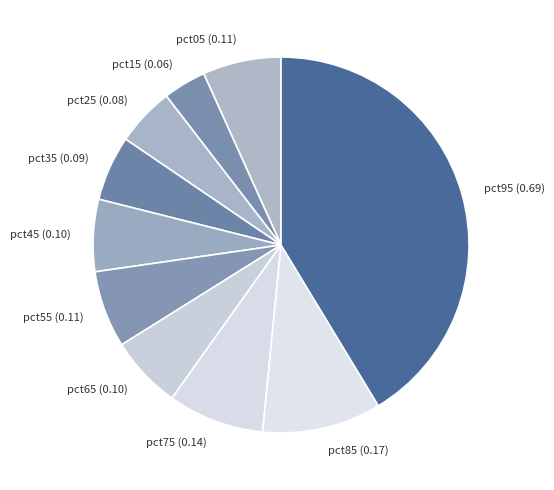

Between pct15 and pct75, which is larger?

pct75